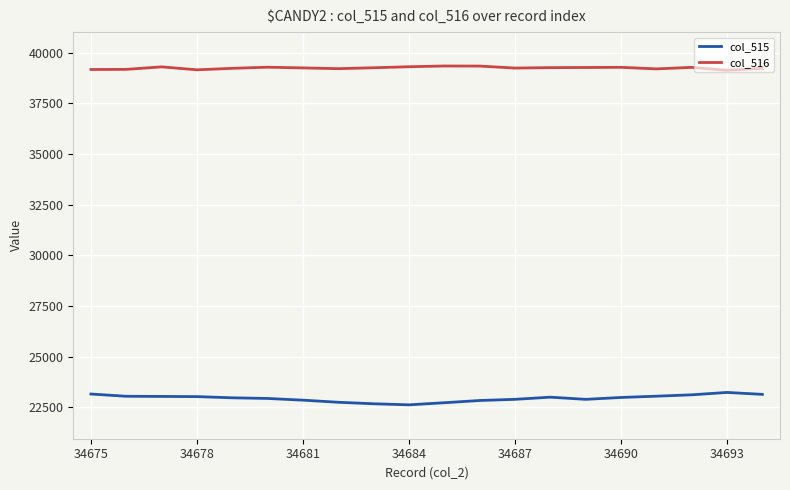

Count the number of categories in the chart.

20